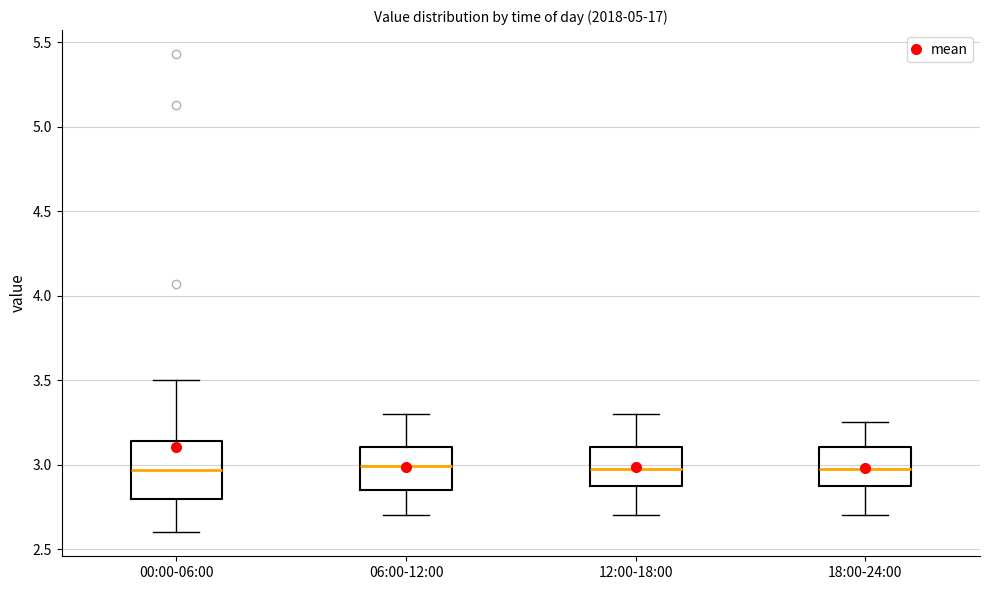

Comparing the boxes themselves (not the whiskers), which one is the tallest?

00:00-06:00